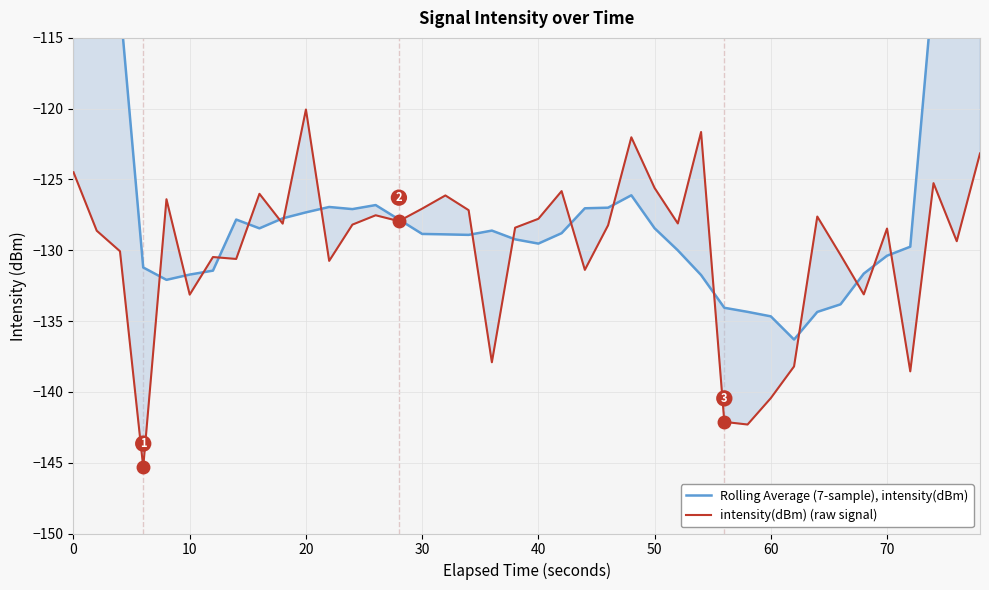

Between −10 and 26, which series saw the biggest shift?

Rolling Average (7-sample), intensity(dBm)